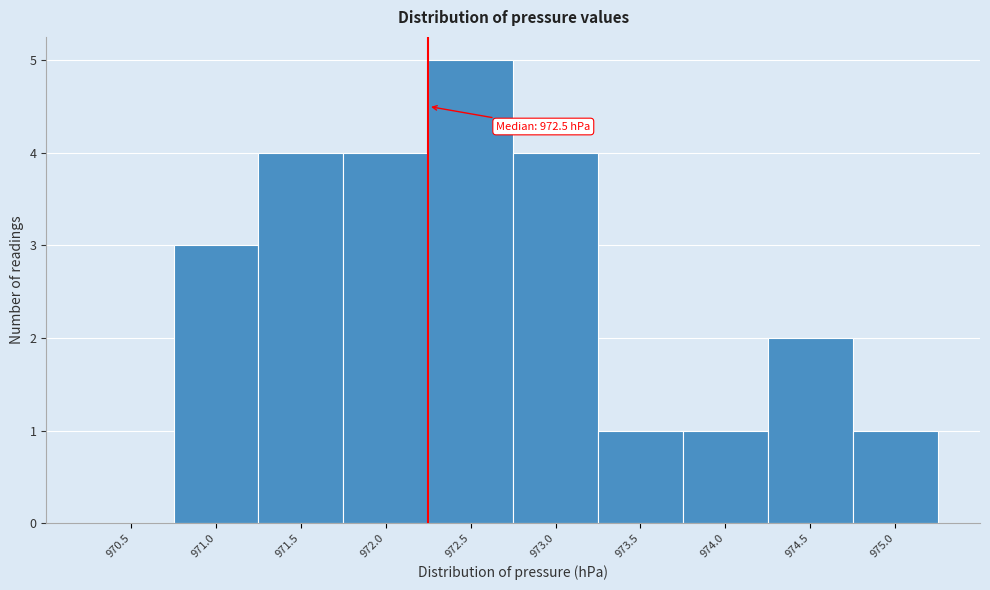

Reading right to left, transcribe all the data shown in this chart.

975.0=1	974.5=2	974.0=1	973.5=1	973.0=4	972.5=5	972.0=4	971.5=4	971.0=3	970.5=0